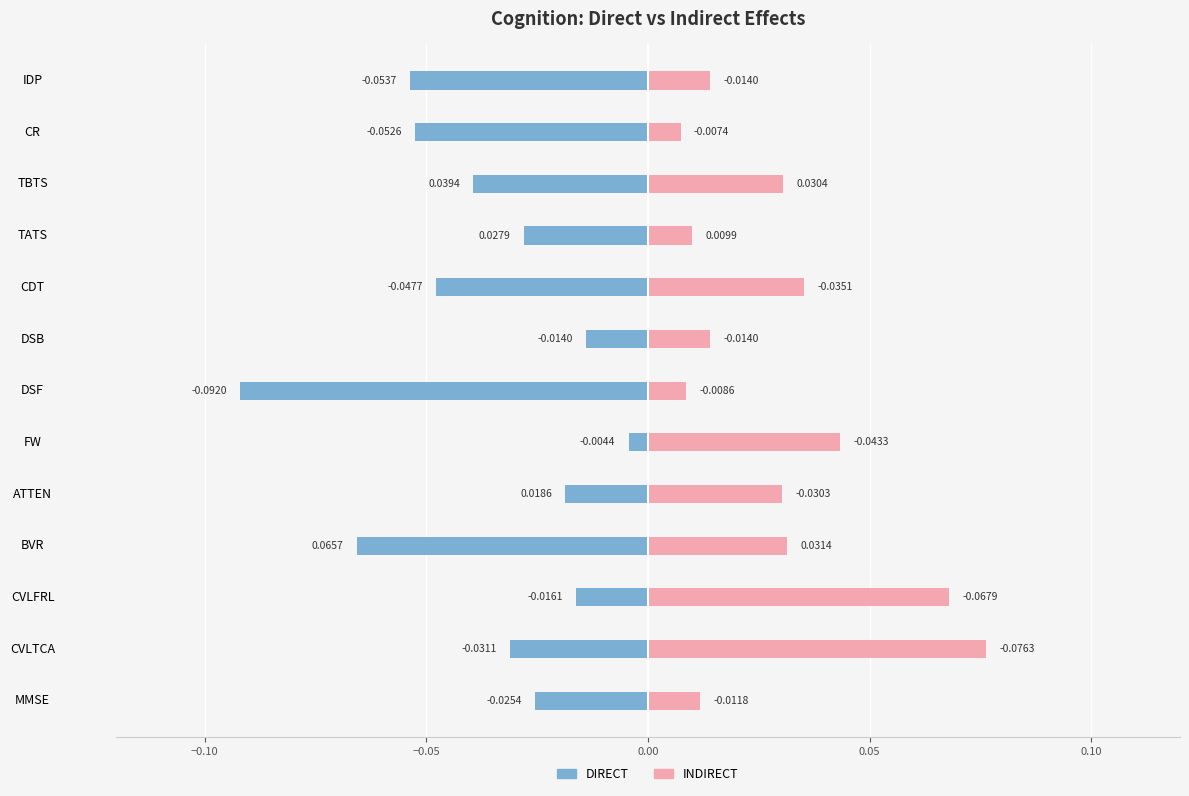

The value of INDIRECT at MMSE is 0.0. True or false?

False